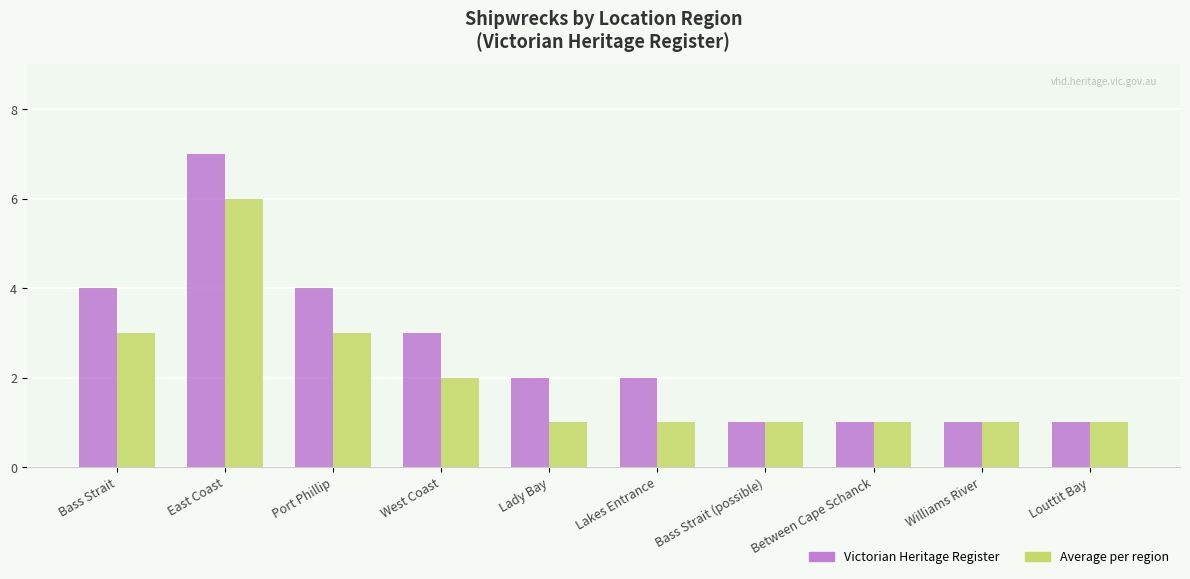

Is the value of Average per region at East Coast greater than the value of Victorian Heritage Register at West Coast?

Yes